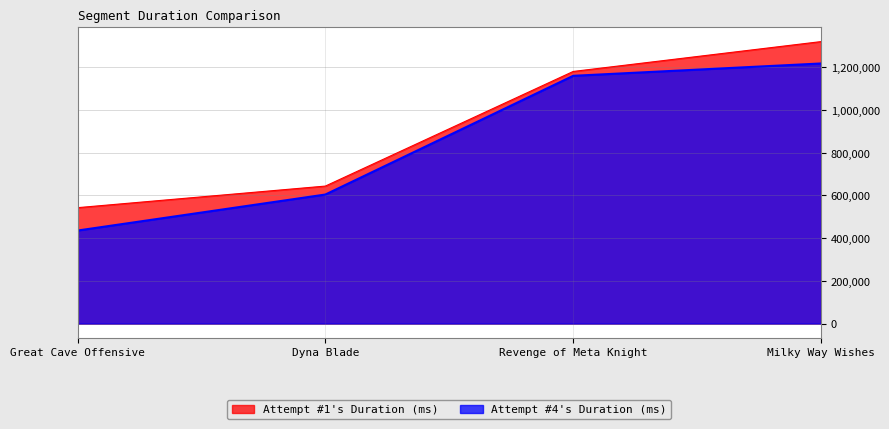

What is the difference between the Attempt #1's Duration (ms) values at Milky Way Wishes and Dyna Blade?

676422